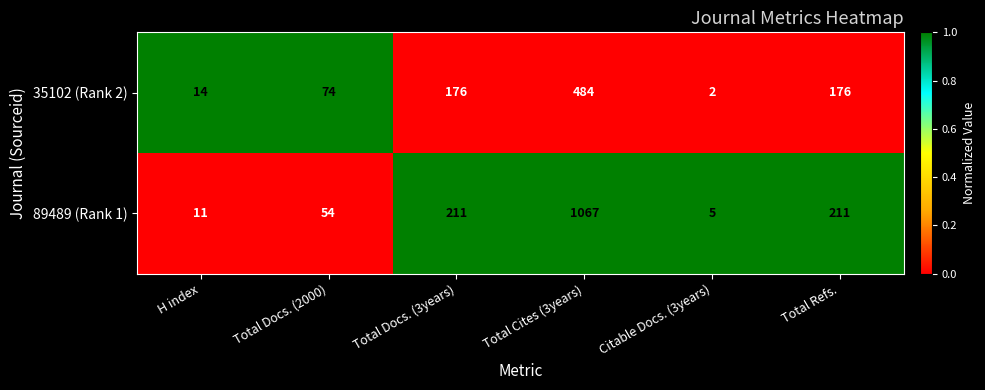

What is the maximum value for 35102 (Rank 2)?

484